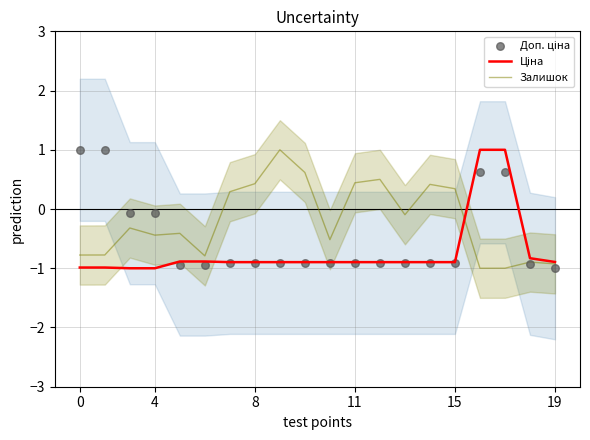

Which series contains the highest Y value?

Ціна